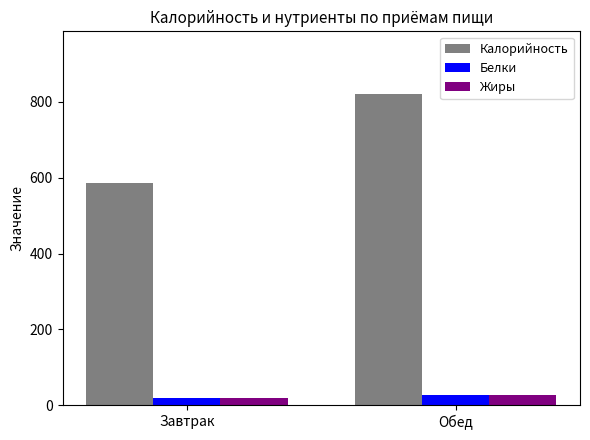

What value does the Жиры series have at Обед?

27.1